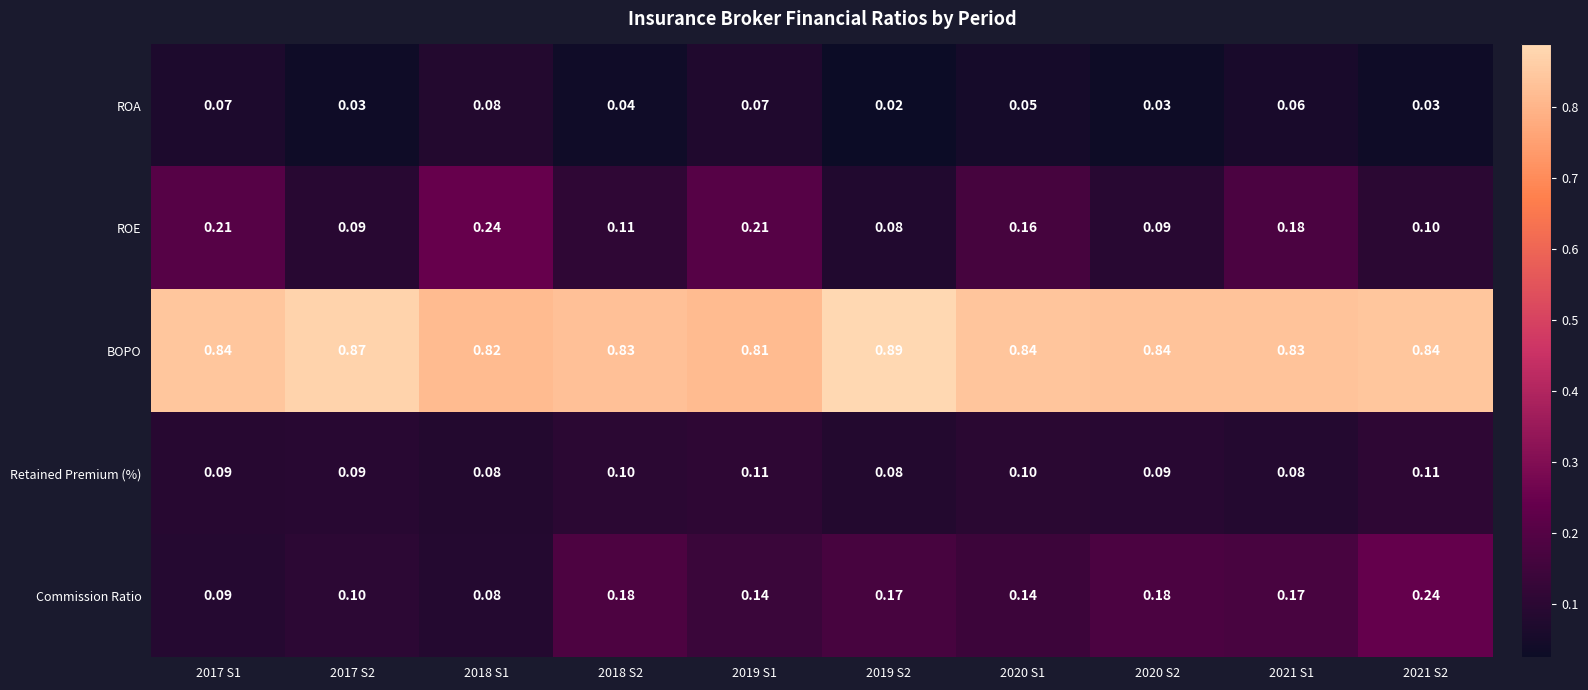

Between 2019 S2 and 2021 S2, which series saw the biggest shift?

Commission Ratio